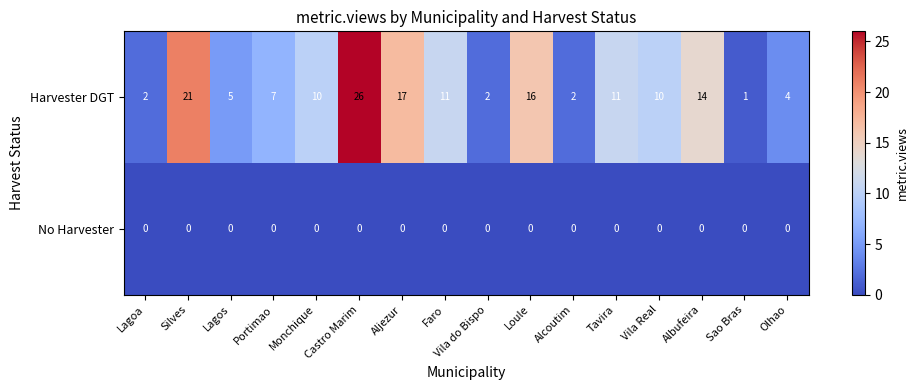

What is the difference between the maximum and minimum values in the Harvester DGT series?

25